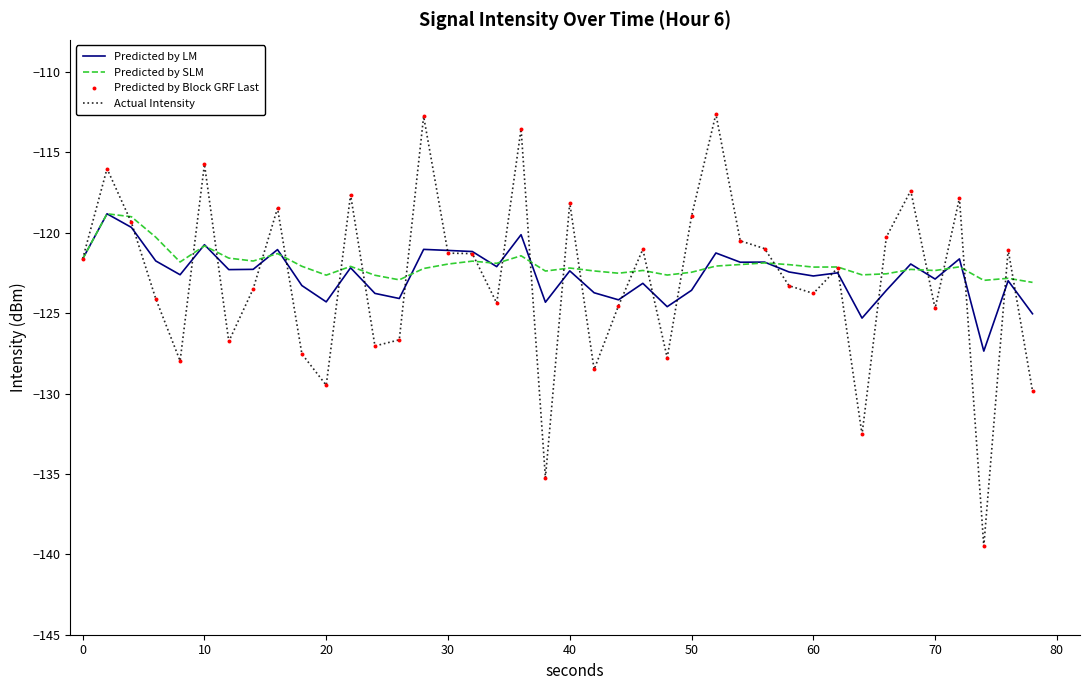

Which series has the largest range (max minus min)?

Actual Intensity